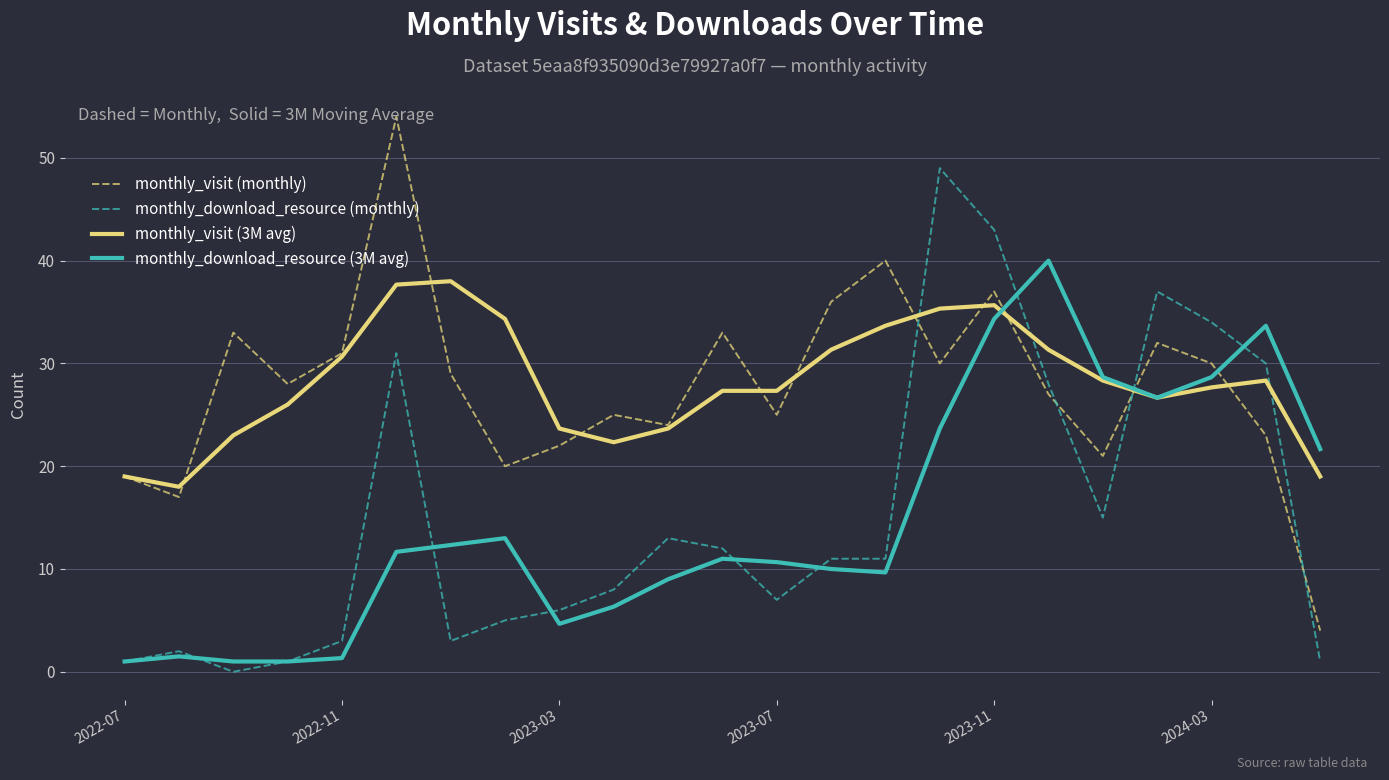

True or false: monthly_visit (3M avg) and monthly_download_resource (monthly) cross at least once.

True